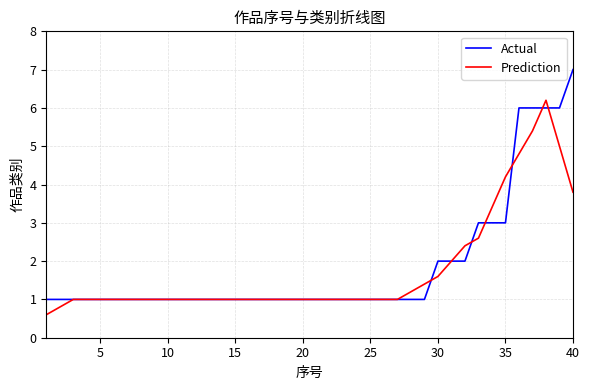

What is the maximum value for Actual?

7.0